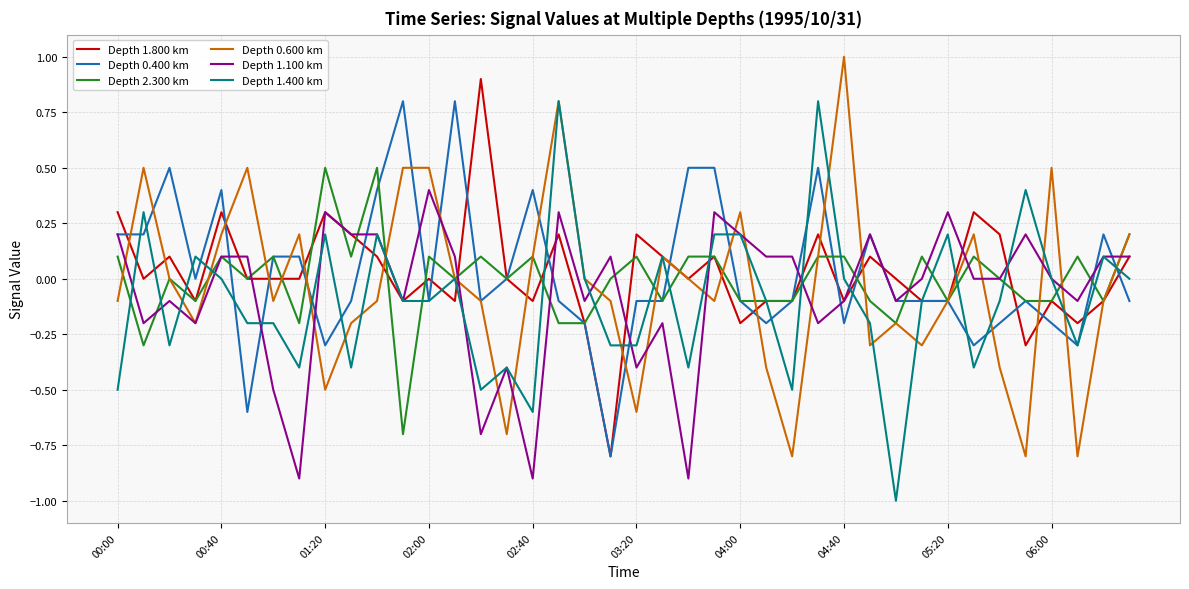

What is the greatest value displayed?

1.0